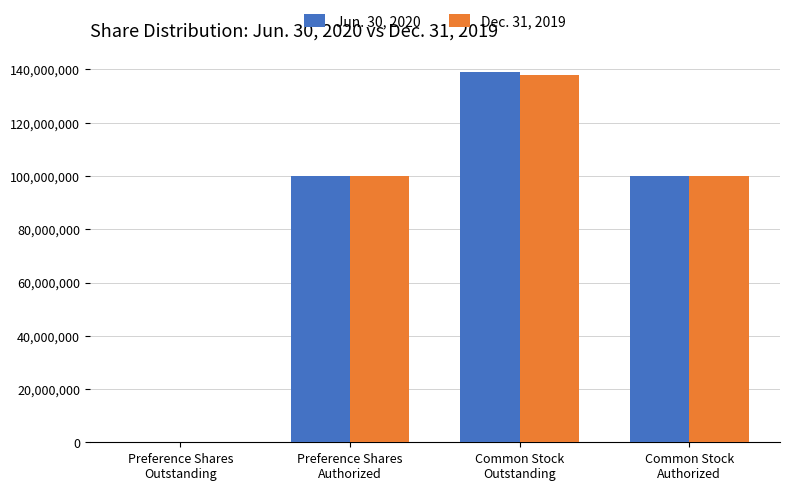

Are the bars grouped side by side (vs. stacked)?

Yes